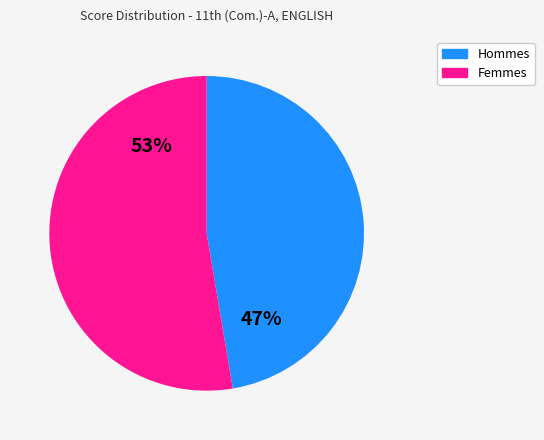

To the nearest percent, what is the average slice percentage?

50%